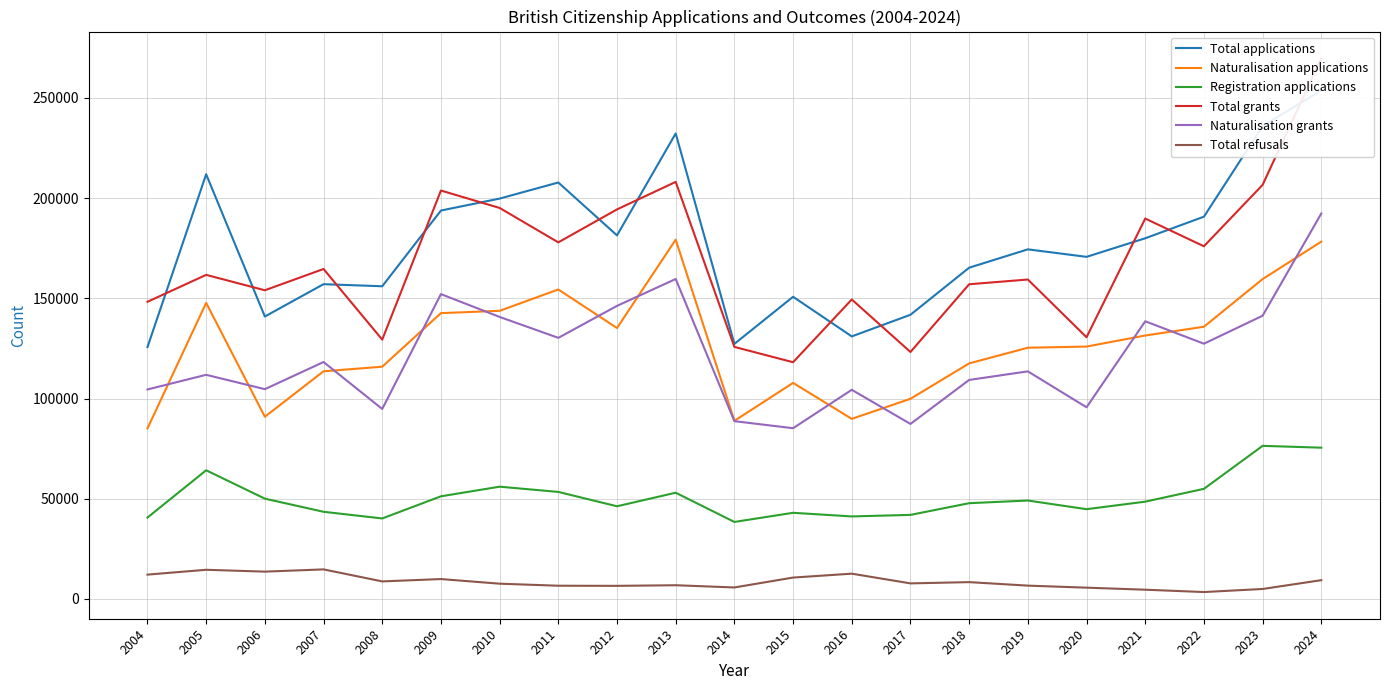

Which has a higher value, 2011 or 2013?

2013